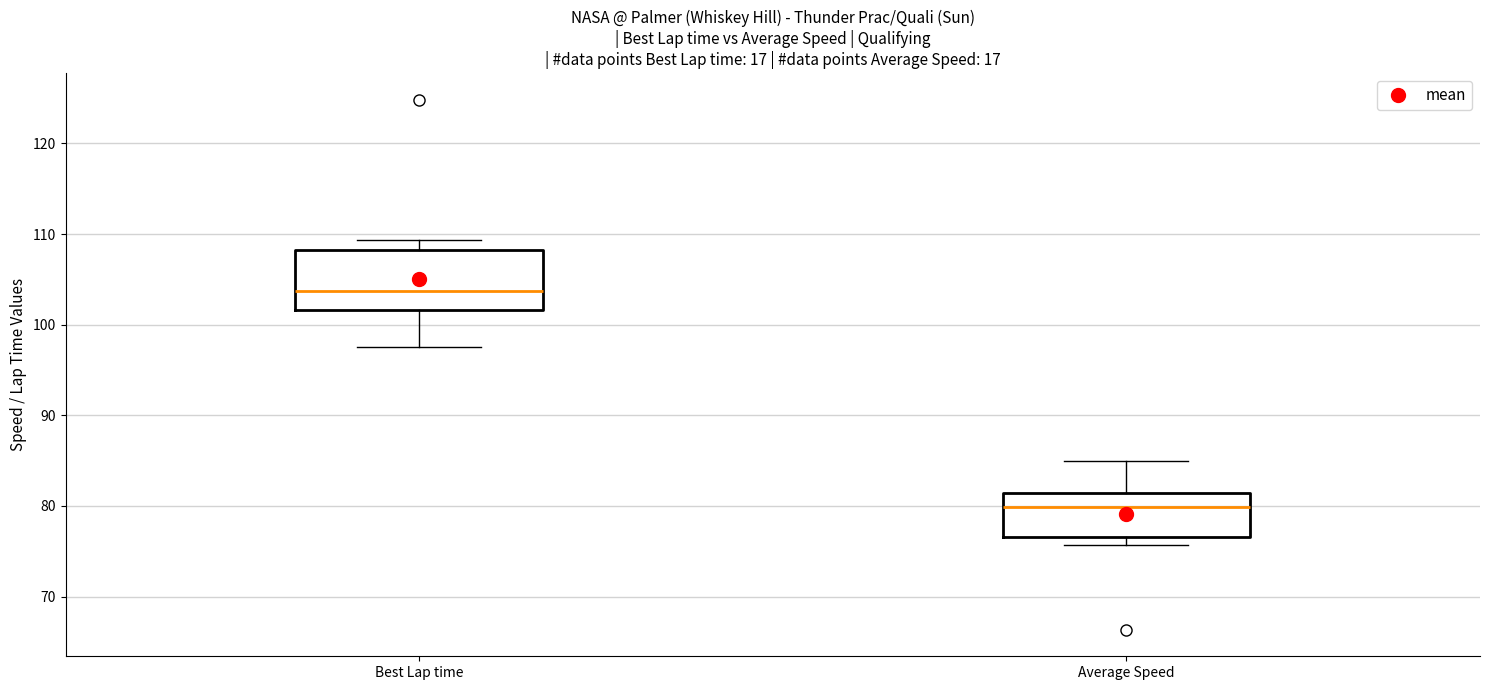

Which box has the highest median line?

Best Lap time